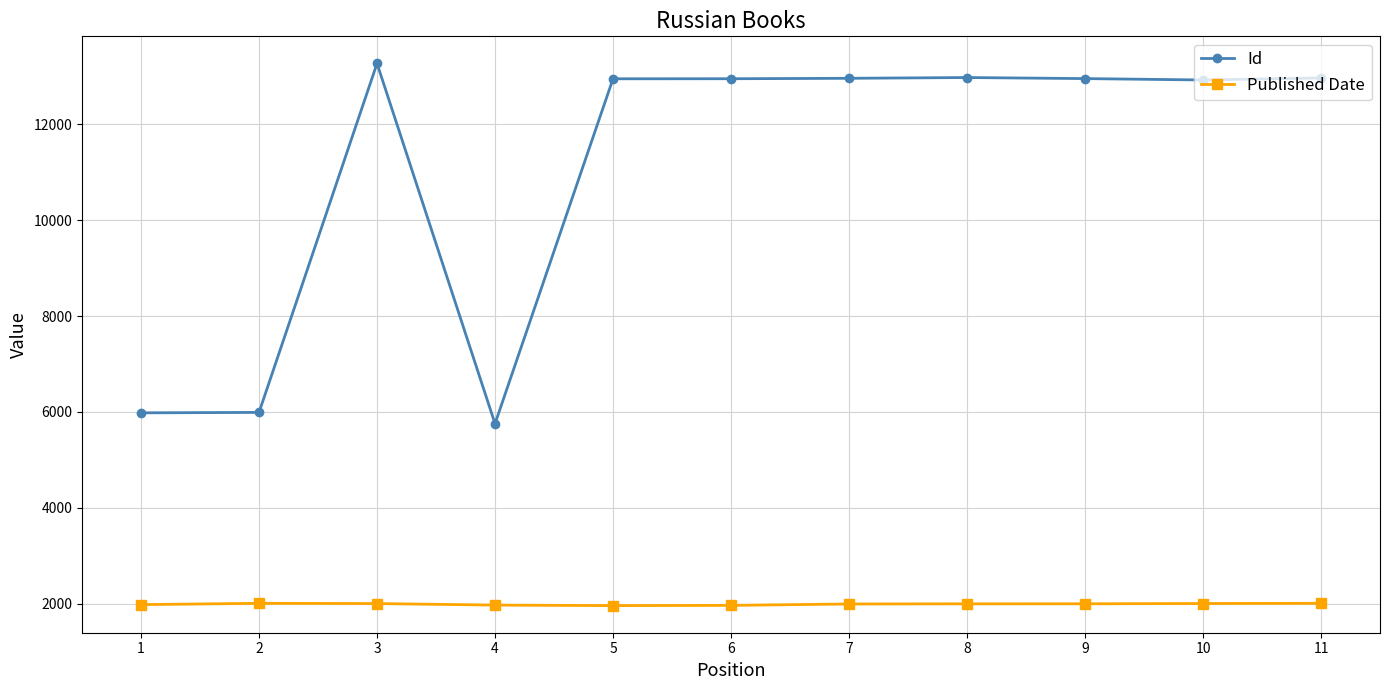

What is the difference between the highest and lowest values at 3?

11266